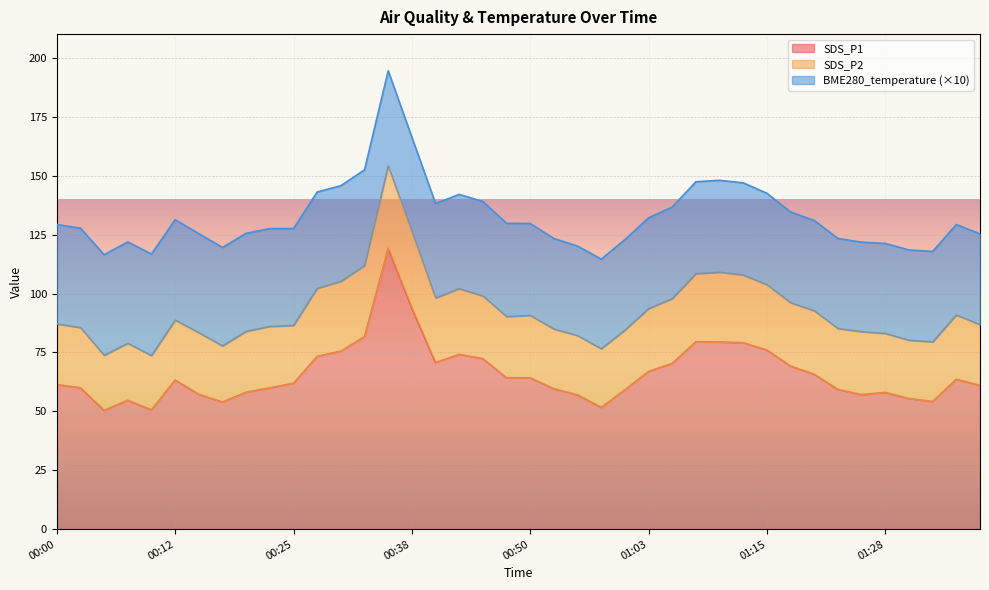

The SDS_P1 series shows 114.6 at 00:50. True or false?

False